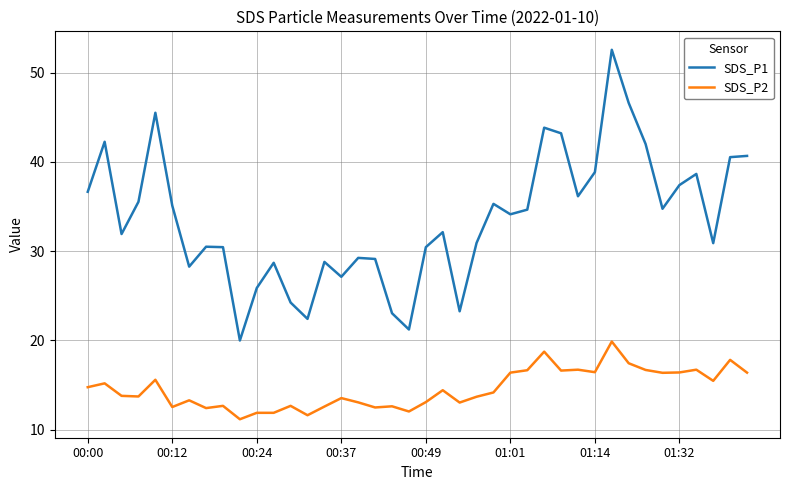

True or false: SDS_P1 and SDS_P2 intersect in this chart.

False